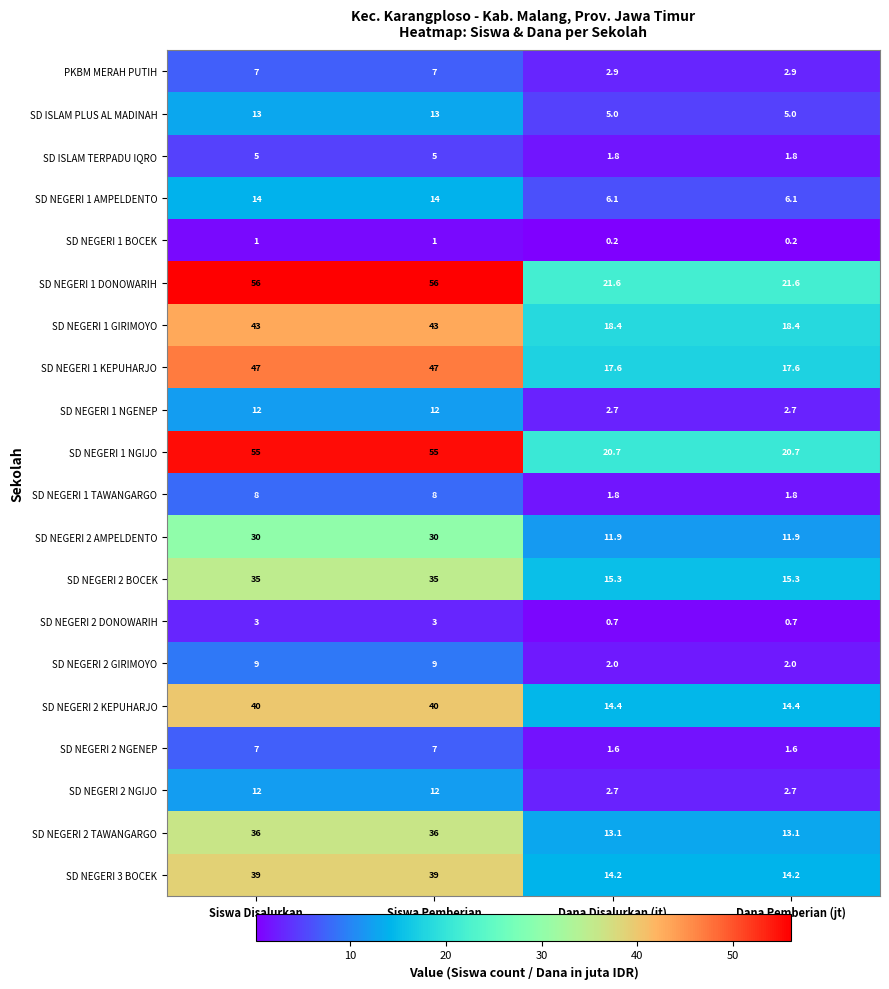

Which series changed the most between Siswa Pemberian and Dana Pemberian (jt)?

SD NEGERI 1 DONOWARIH